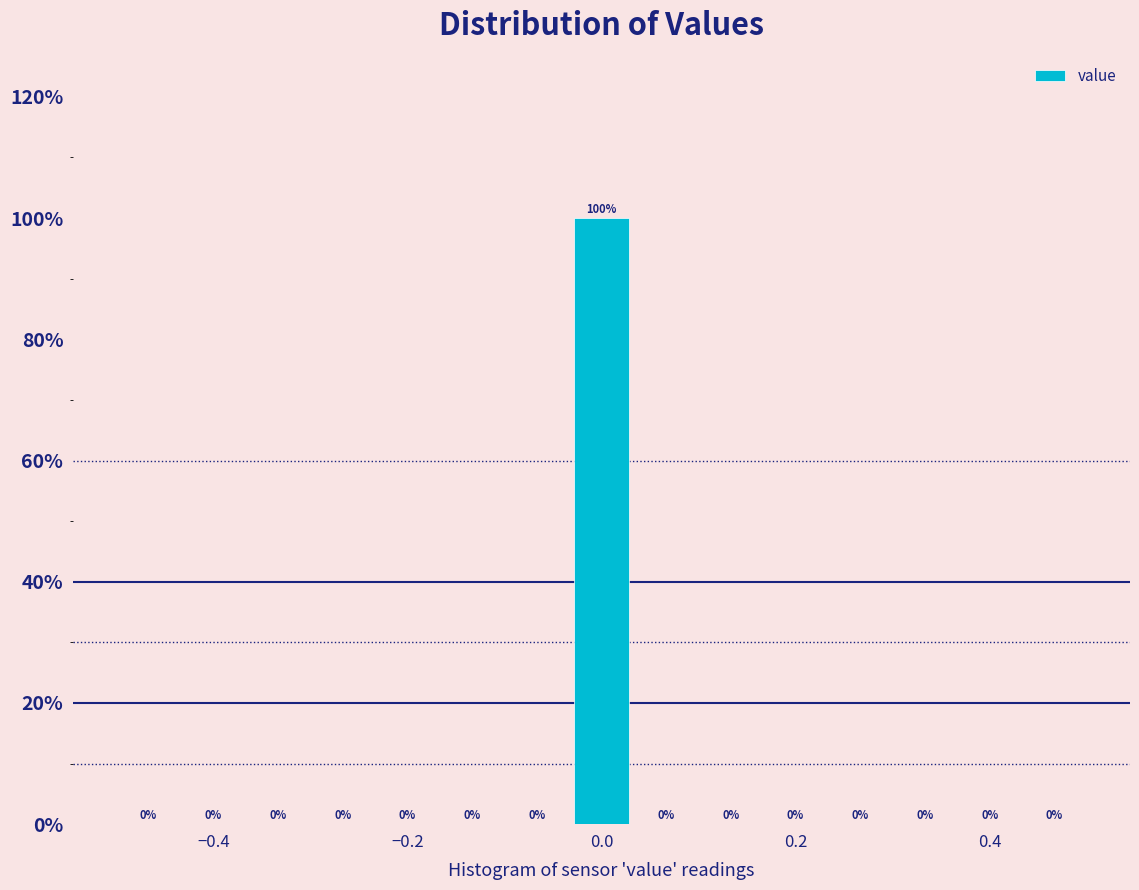

Read against the x-axis, roughly where is the centre of the tallest bar?

0.00